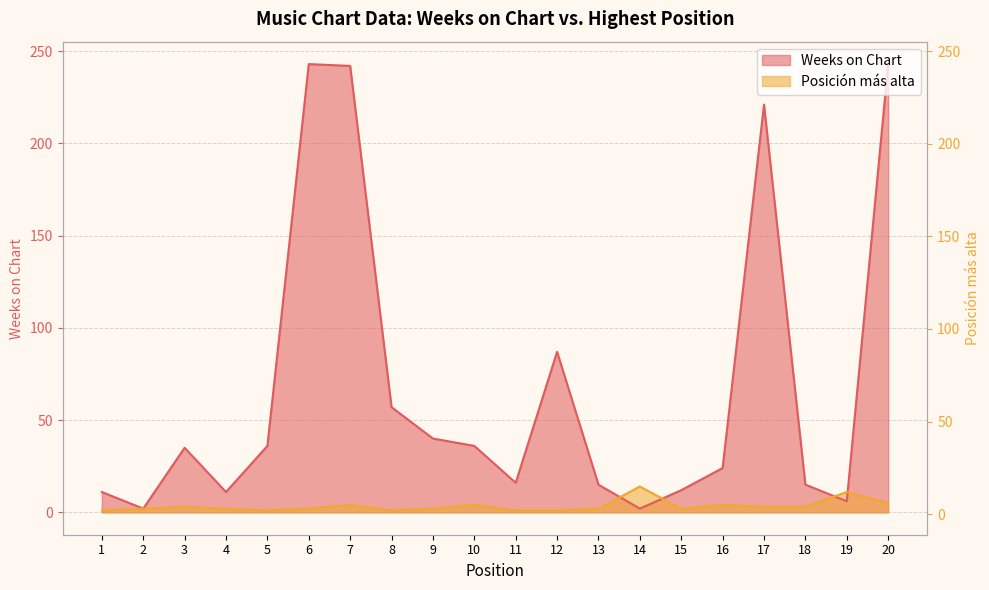

What is the value of the Posición más alta point at the 17th from the left?

3